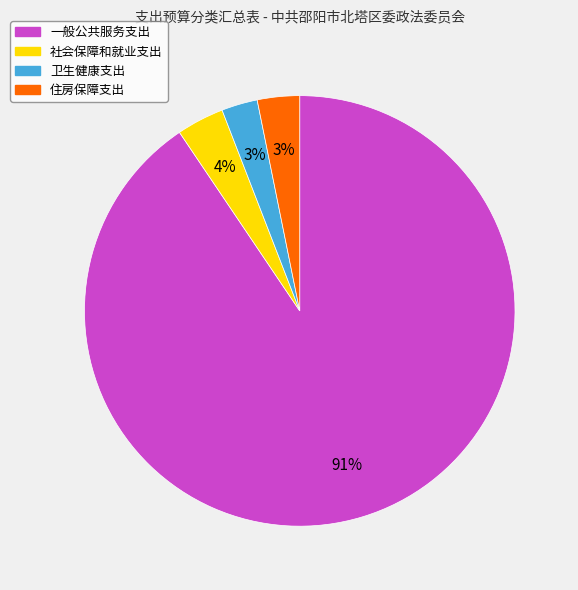

Which has a higher value, 社会保障和就业支出 or 卫生健康支出?

社会保障和就业支出